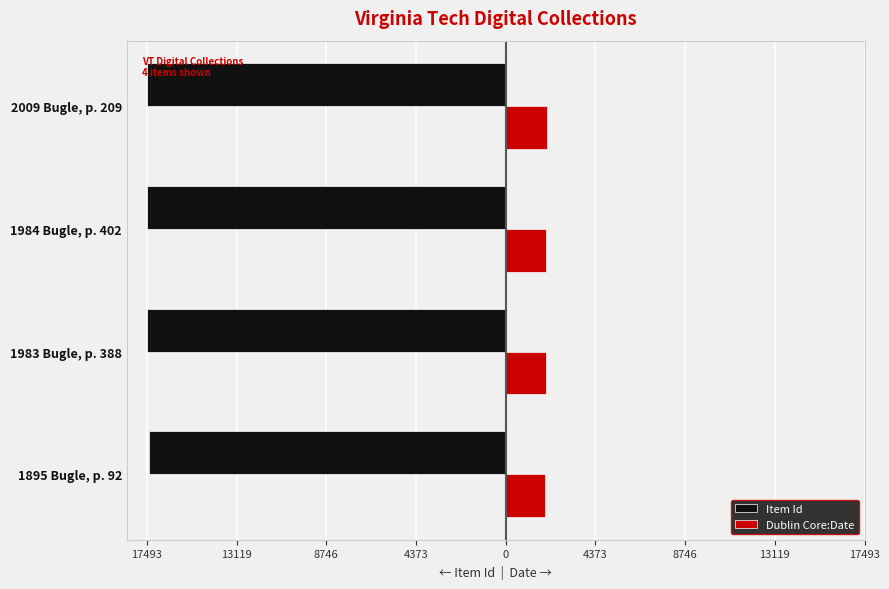

What is the difference between the maximum and minimum values in the Item Id series?

99